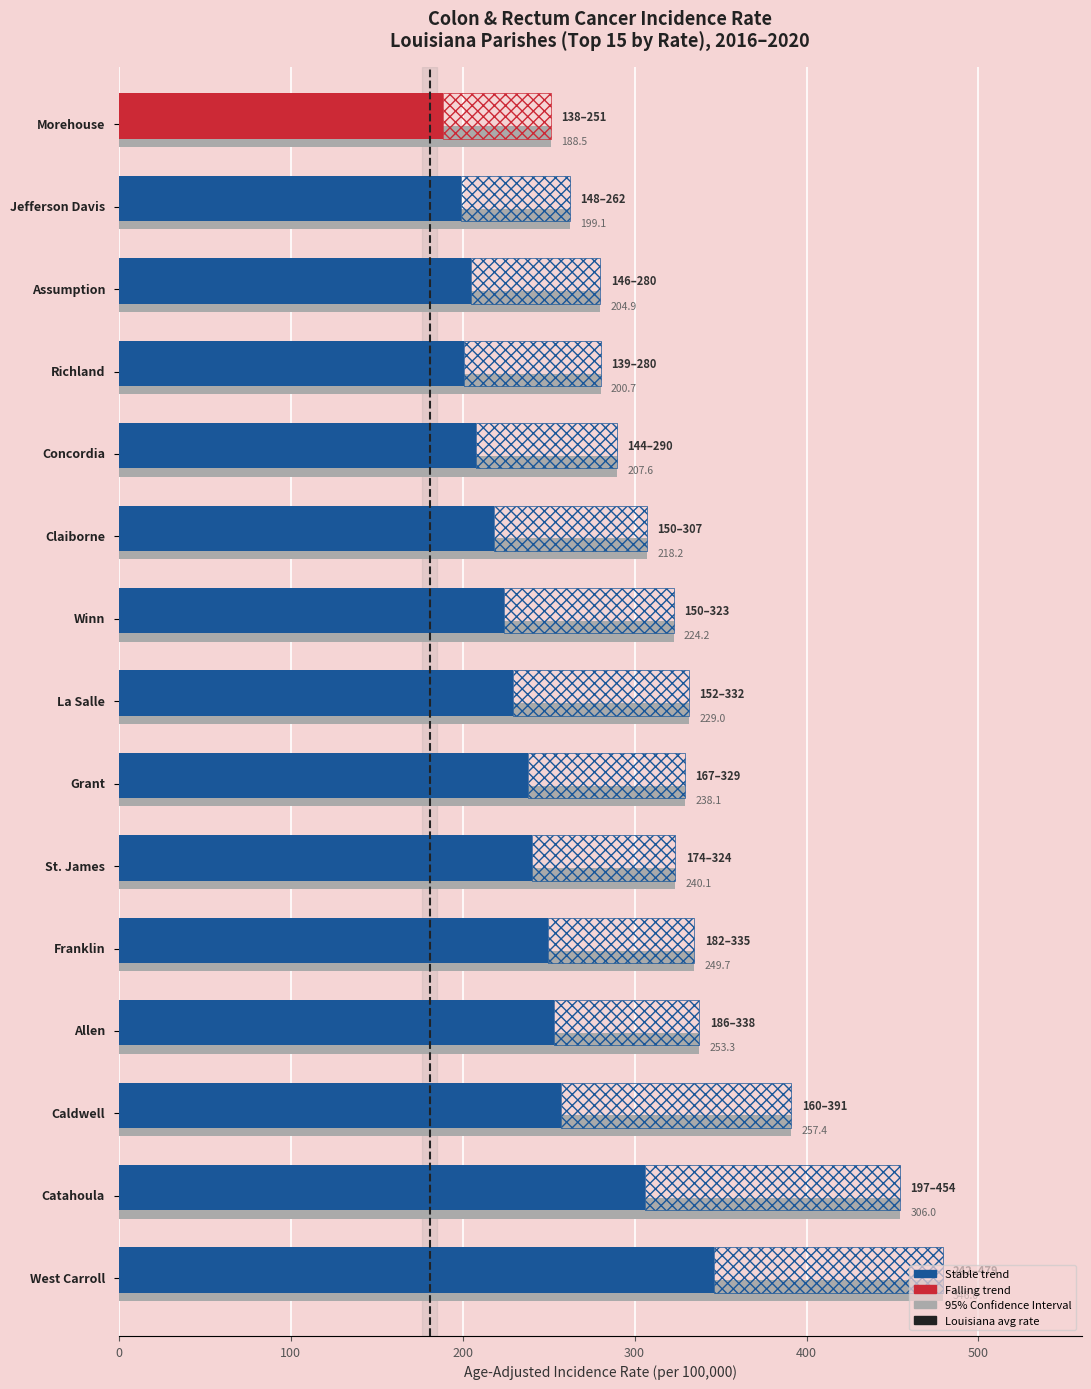

True or false: the data shows 0 at 0.

True